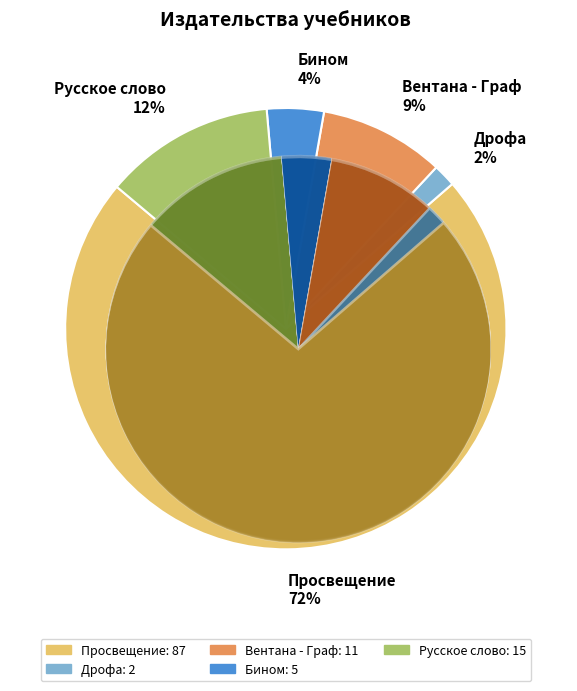

What is the ratio of the value at Русское слово to the value at Просвещение?

0.2